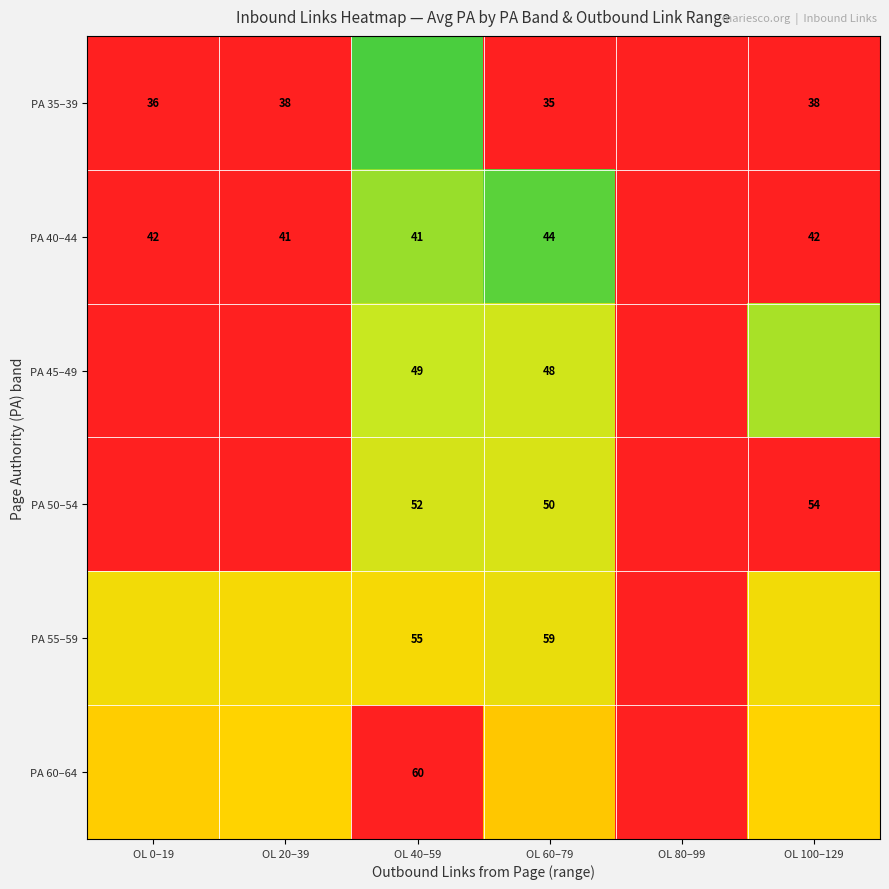

Is the value of PA 35–39 at OL 20–39 greater than the value of PA 40–44 at OL 20–39?

No